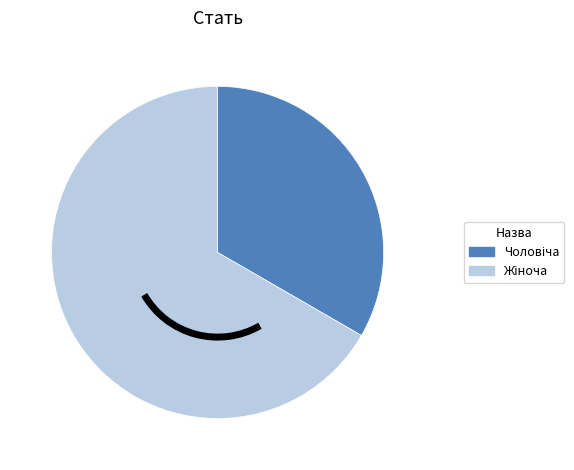

Is there a majority slice in this chart?

Yes